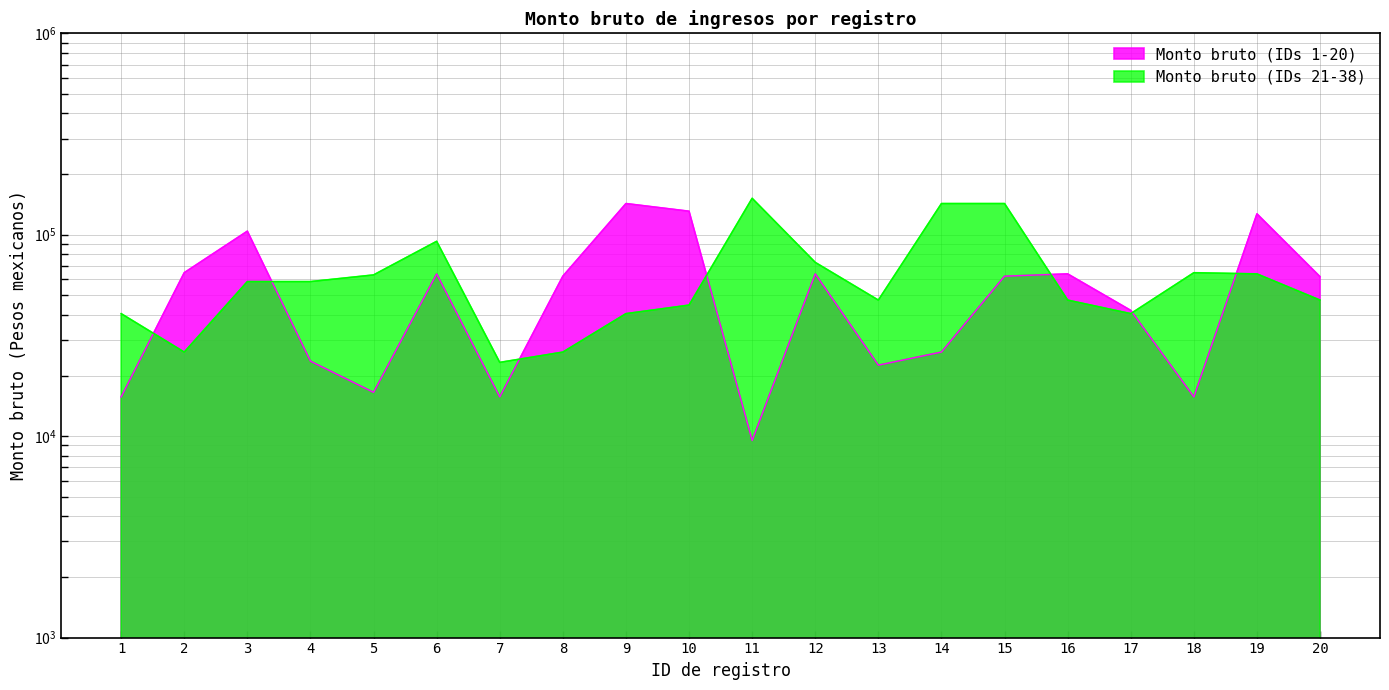

How many points are higher than both their immediate neighbors (excluding endpoints)?

6